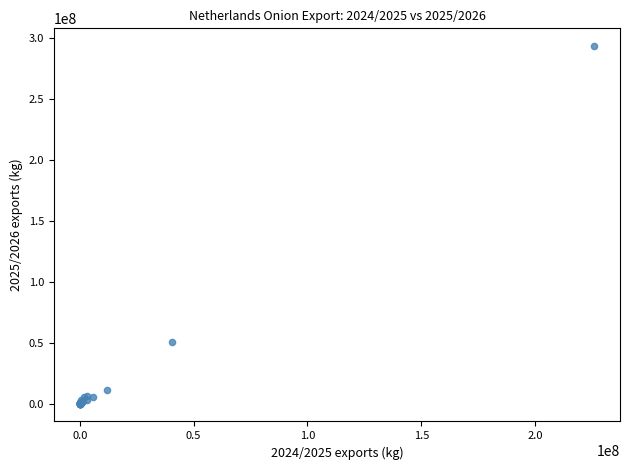

What Y value in the scatter plot is closest to 146598547?

50594435